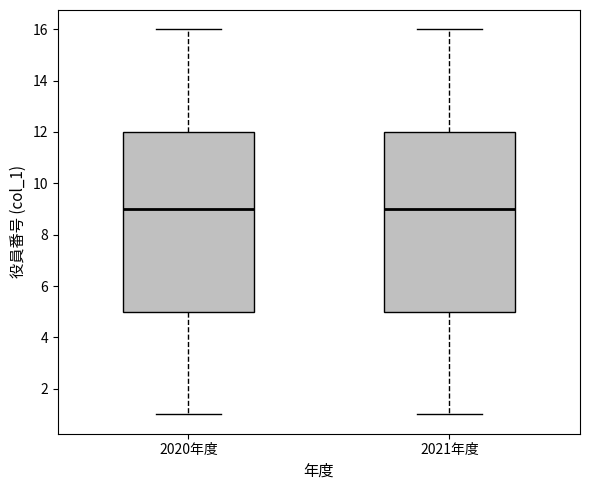

Reading left to right, read every box against the y-axis: the position of its median line, the range the box covers, and the ends of its whiskers. The values are not printed on the chart, so give them approximately, as read against the axis.

2020年度: median 9, box 5 to 12, whiskers 1 to 16
2021年度: median 9, box 5 to 12, whiskers 1 to 16